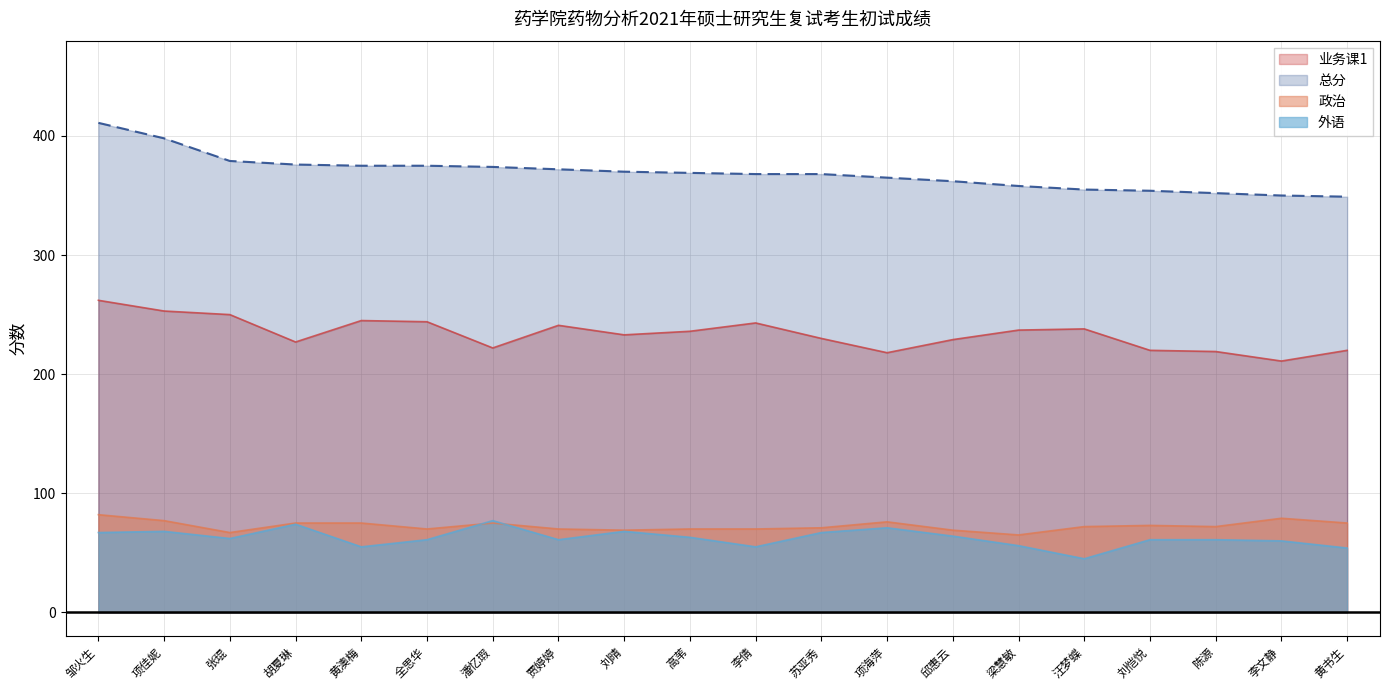

At which category is the sum across all series the highest?

邹火生